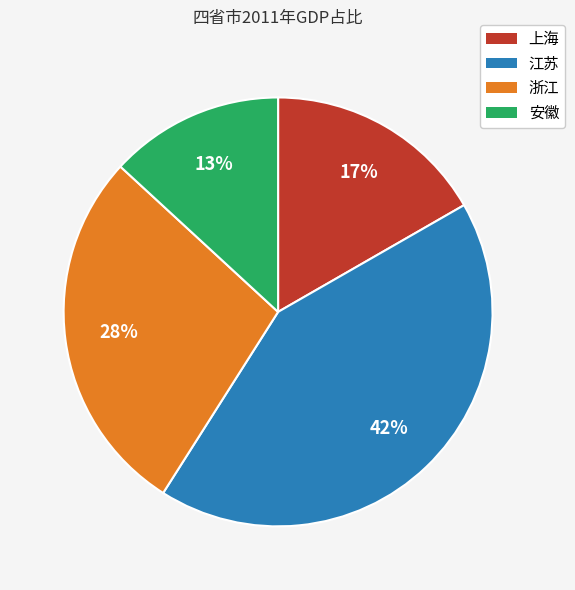

Rank the categories by value from lowest to highest.

安徽, 上海, 浙江, 江苏